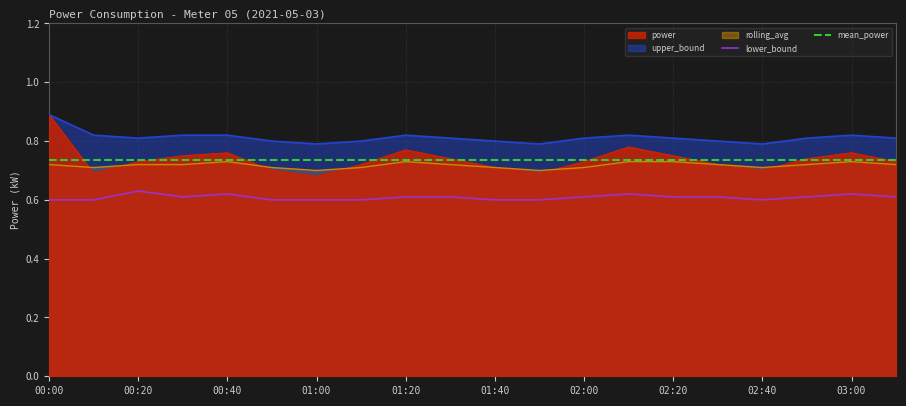

Does the chart display data point markers on the line(s)?

No